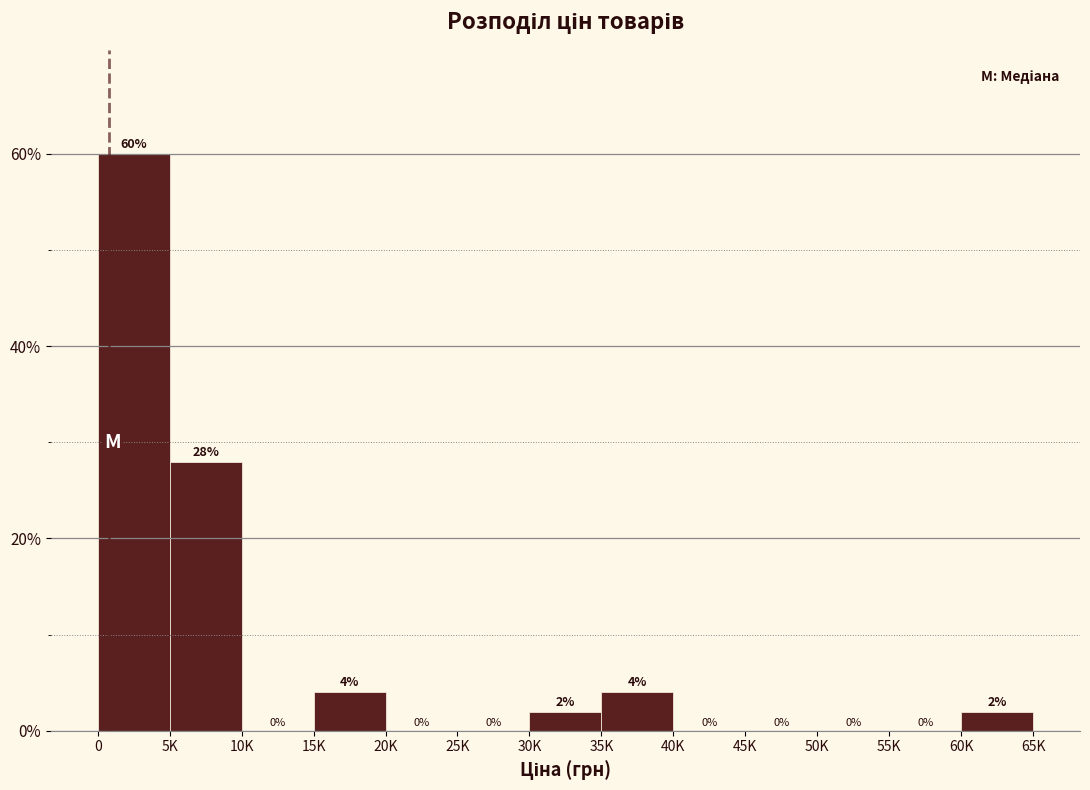

Reading left to right, transcribe all the data shown in this chart.

0=60.0	5K=28.0	10K=0.0	15K=4.0	20K=0.0	25K=0.0	30K=2.0	35K=4.0	40K=0.0	45K=0.0	50K=0.0	55K=0.0	60K=2.0